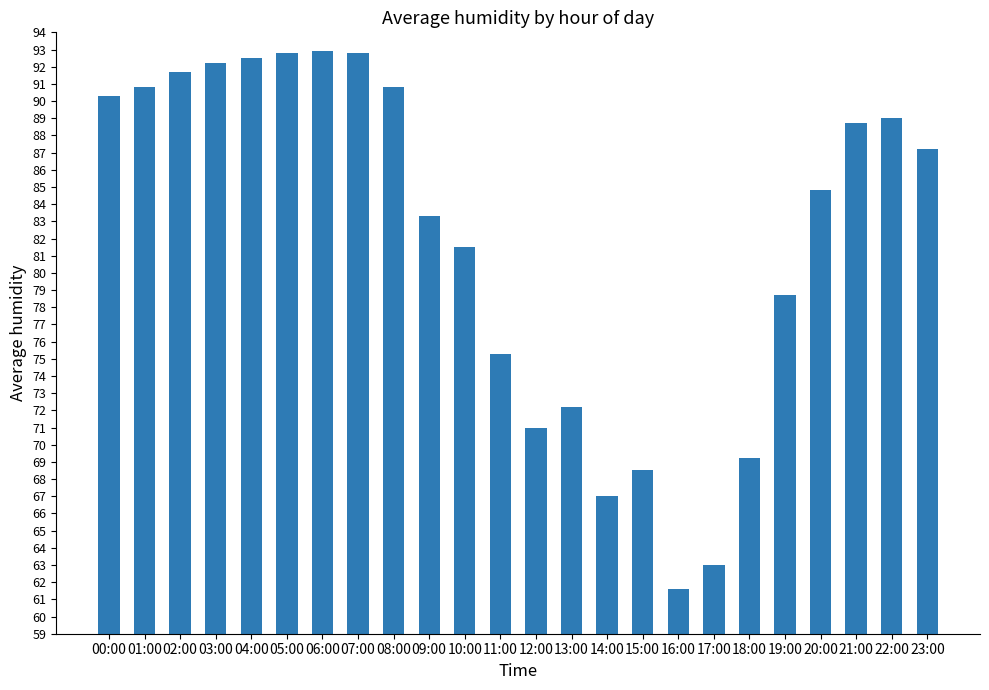

What is the smallest value displayed?

61.6